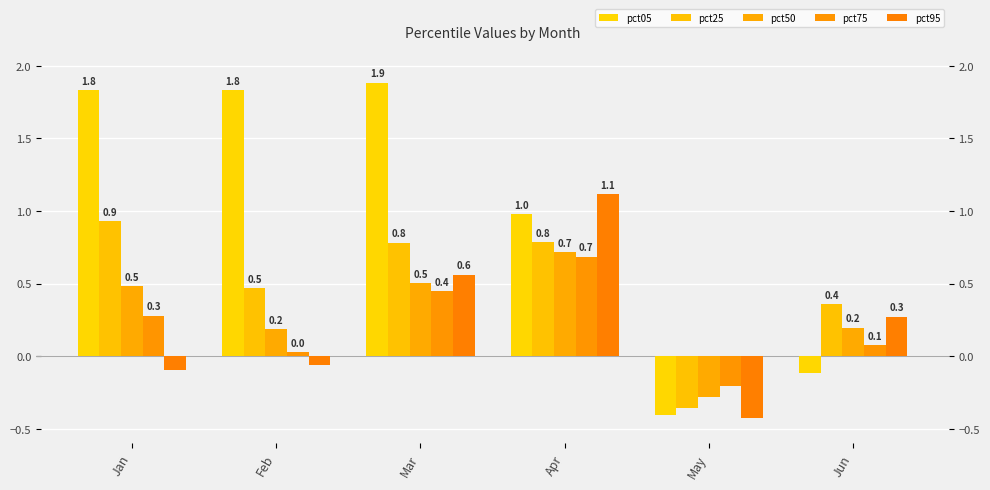

How many bars are there in each group?

5